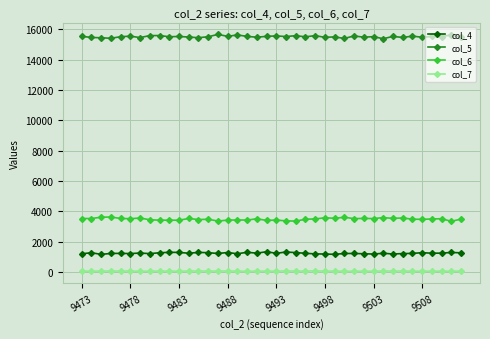

At how many categories does at least one series exceed 14758?

40